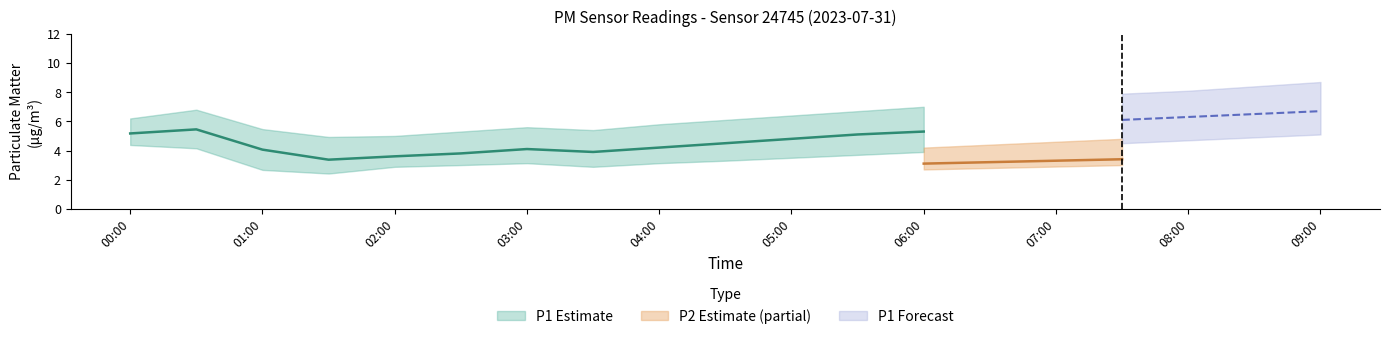

Between 03:30 and 07:30, which series saw the biggest shift?

P1